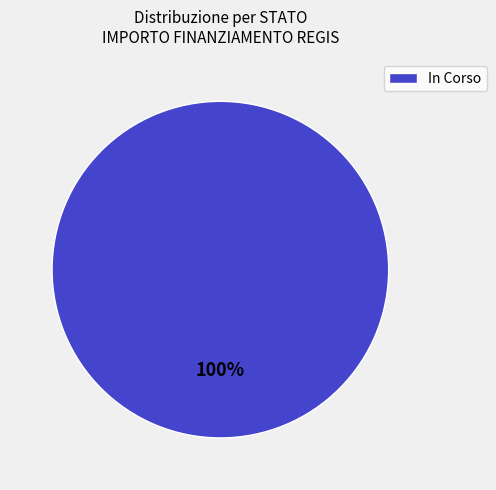

Rank the categories by value from lowest to highest.

In Corso